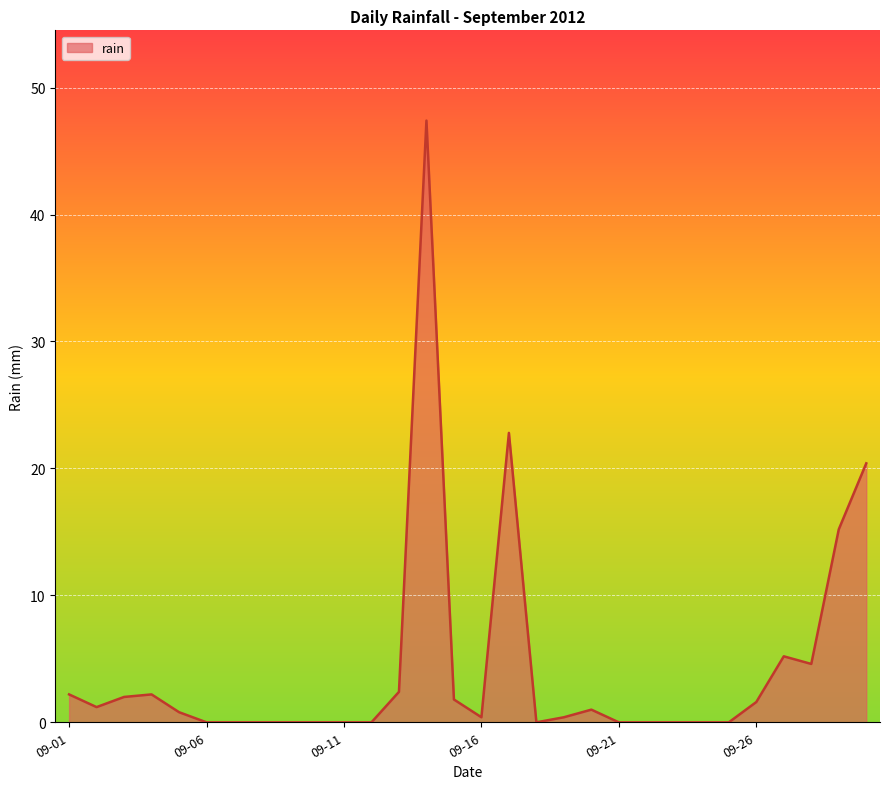

Count the number of data series in this chart.

1